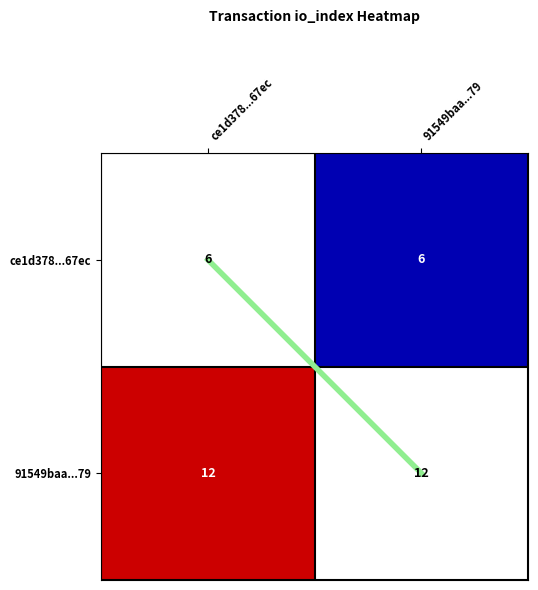

Which has a higher value, 91549baa...79 or ce1d378...67ec?

91549baa...79